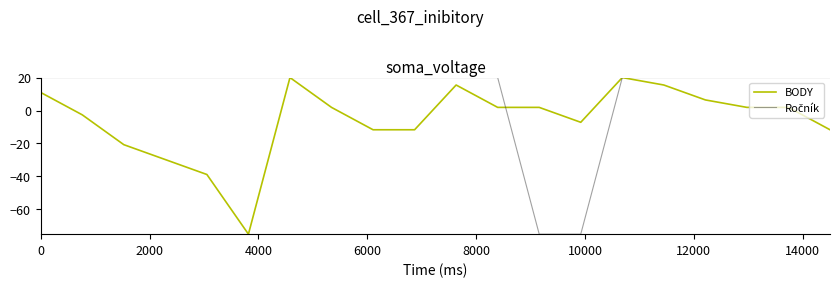

What is the highest value of the BODY series?

20.0